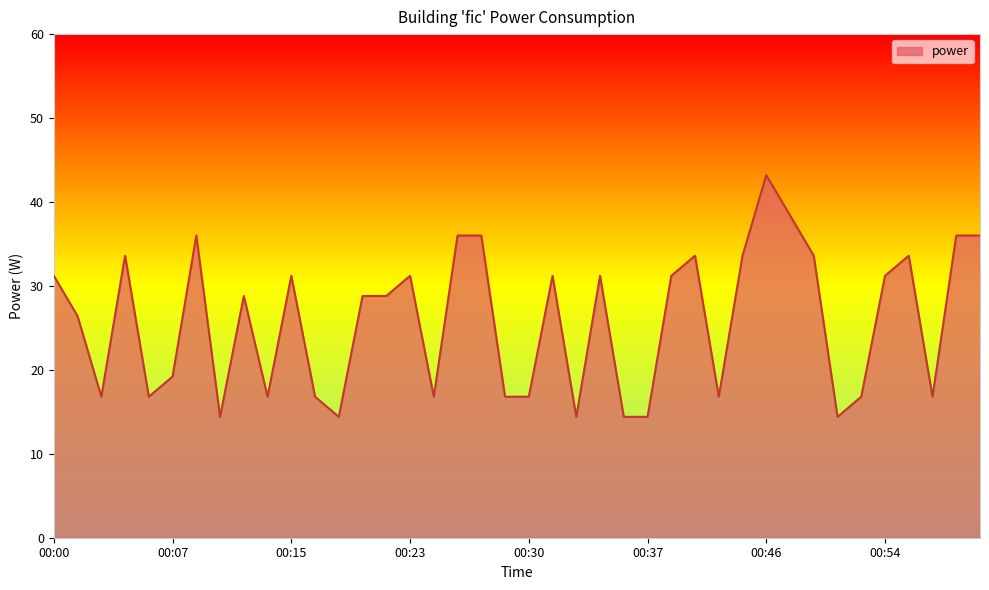

What is the minimum value shown in the chart?

14.4